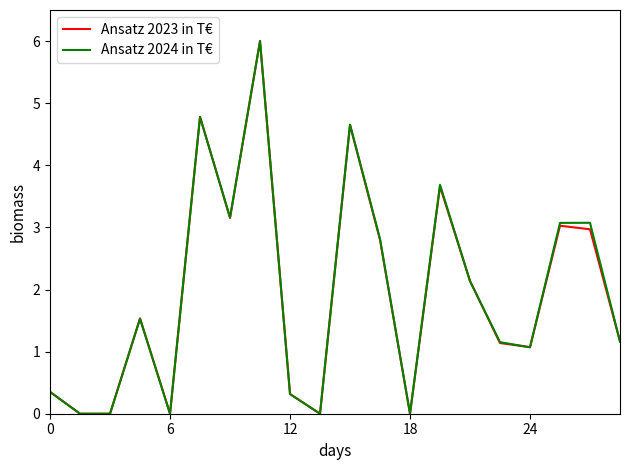

True or false: Ansatz 2023 in T€ has more than 0 interior local peaks.

True